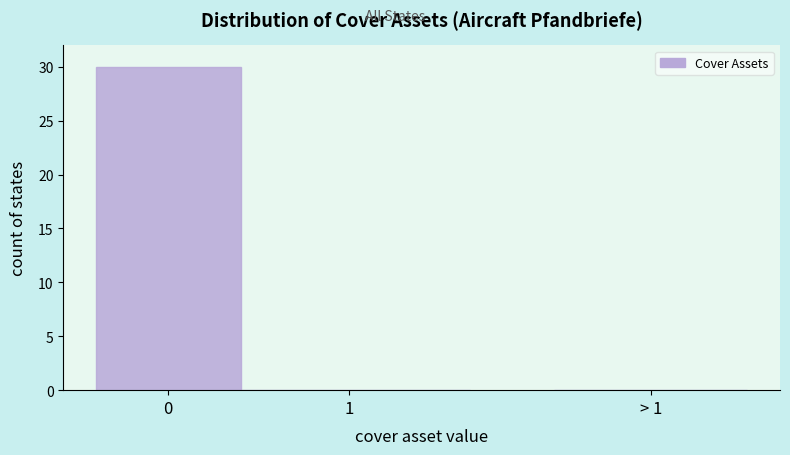

Reading left to right, what are all the values shown in this chart?

0=30	1=0	> 1=0